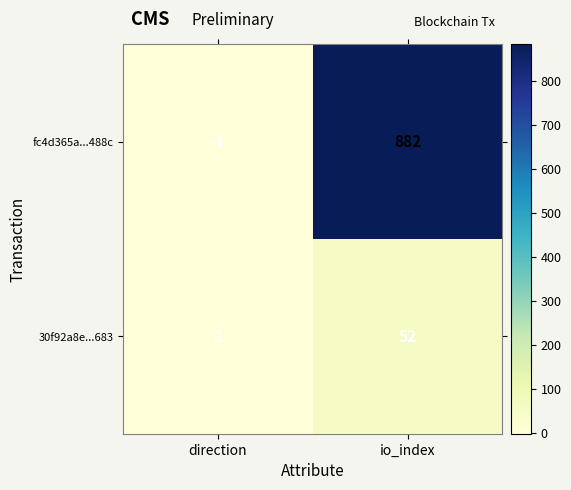

Reading left to right, extract all data points from this chart.

fc4d365a...488c: -1	882
30f92a8e...683: 1	52